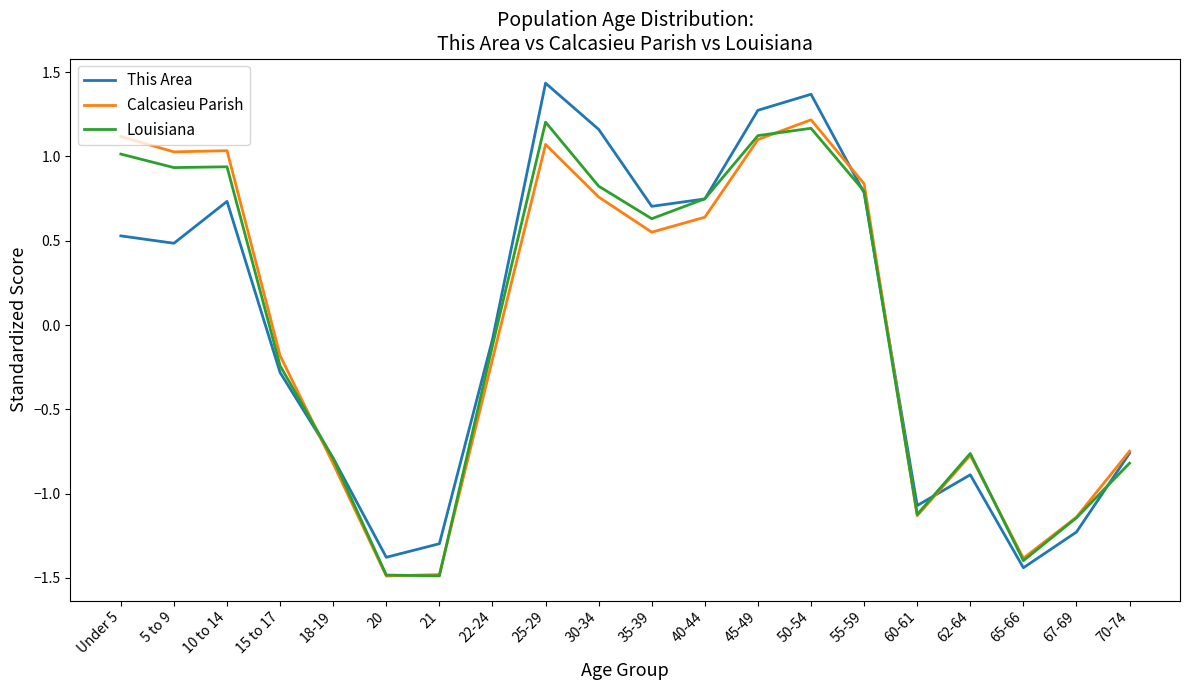

Rank the series at 10 to 14 from highest to lowest value.

Calcasieu Parish, Louisiana, This Area